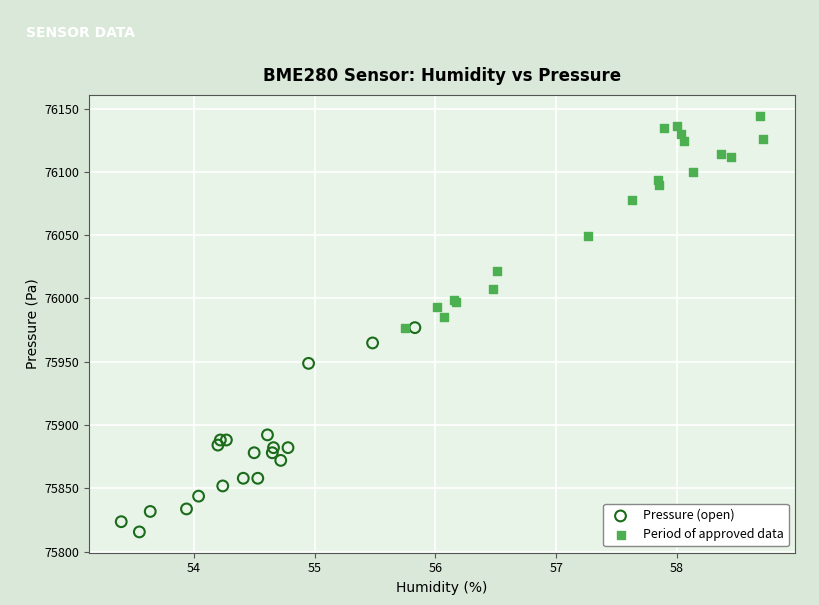

Which series reaches the minimum Y coordinate?

Pressure (open)